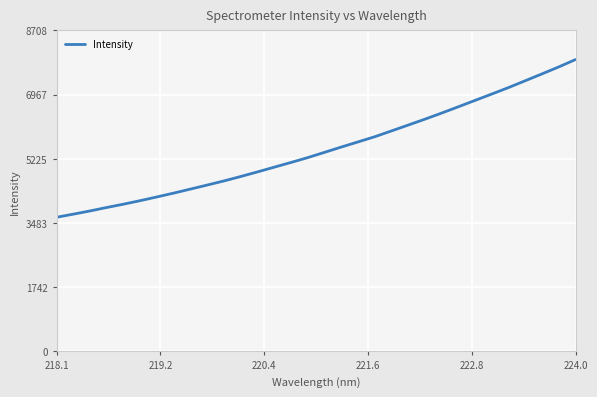

What is the maximum value shown in the chart?

7916.6